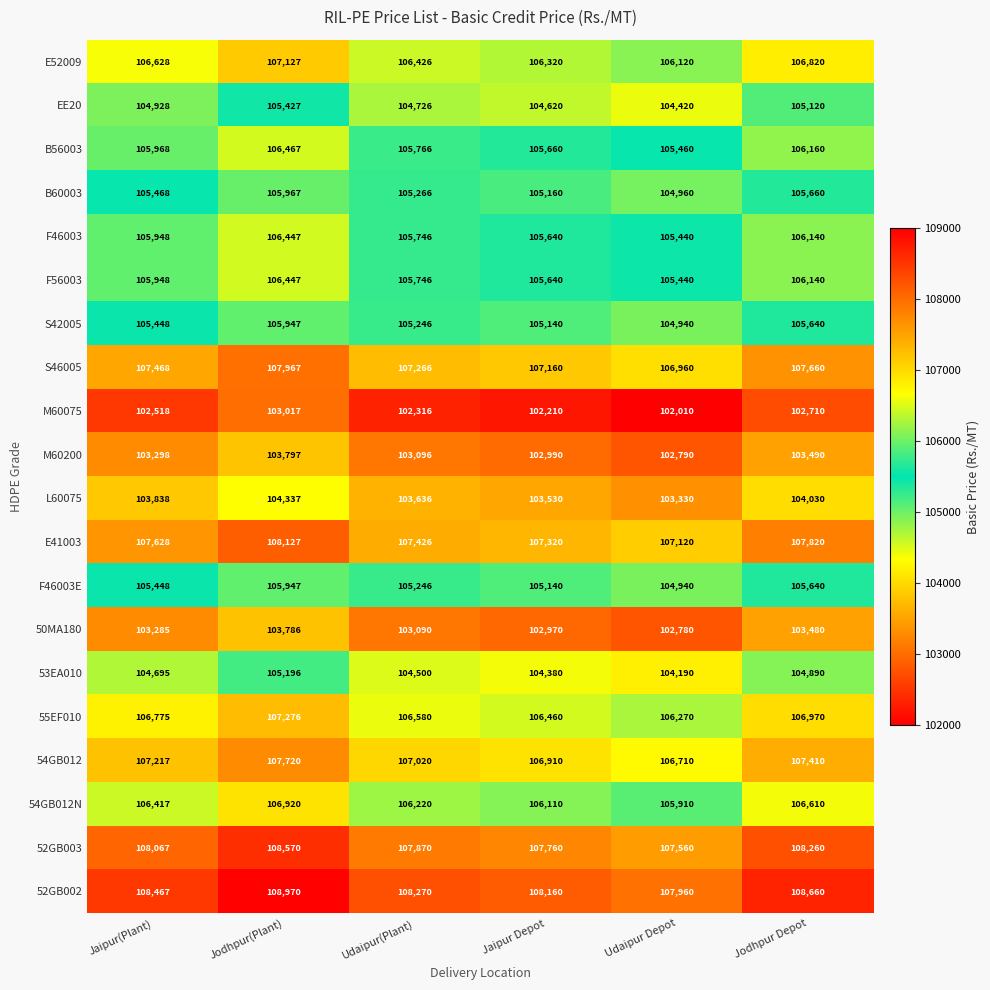

What is the difference between the highest and lowest values at Udaipur(Plant)?

5954